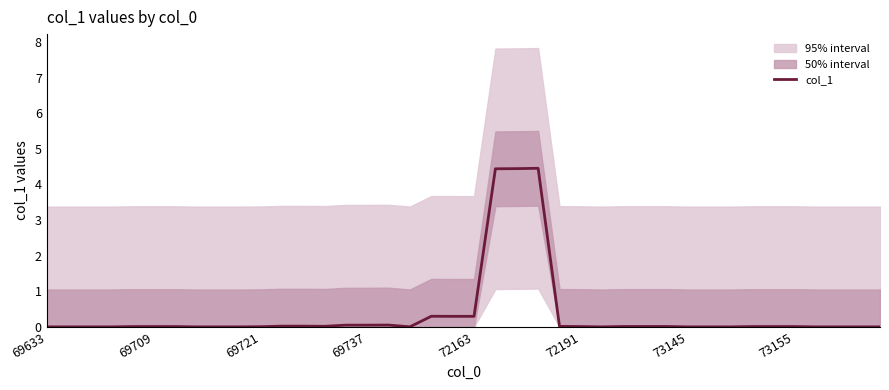

Where is the first local minimum?

13